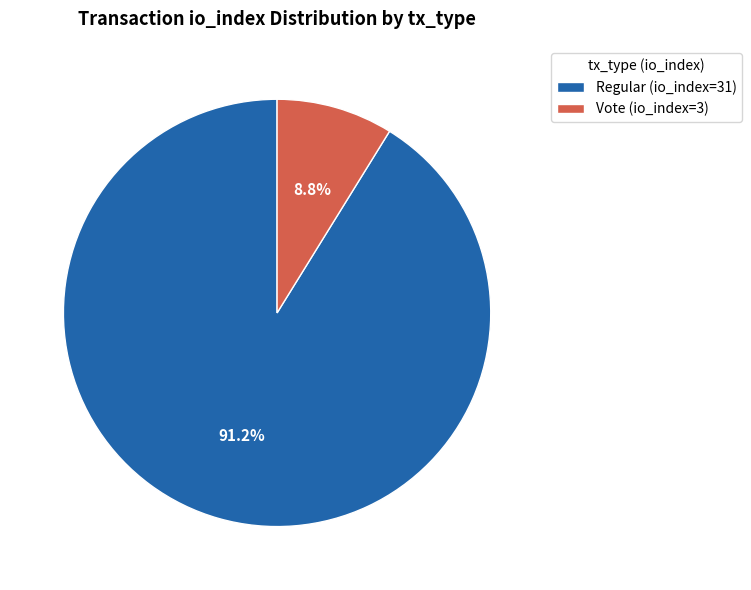

What percentage is the Vote (io_index=3) slice, to the nearest percent?

9%